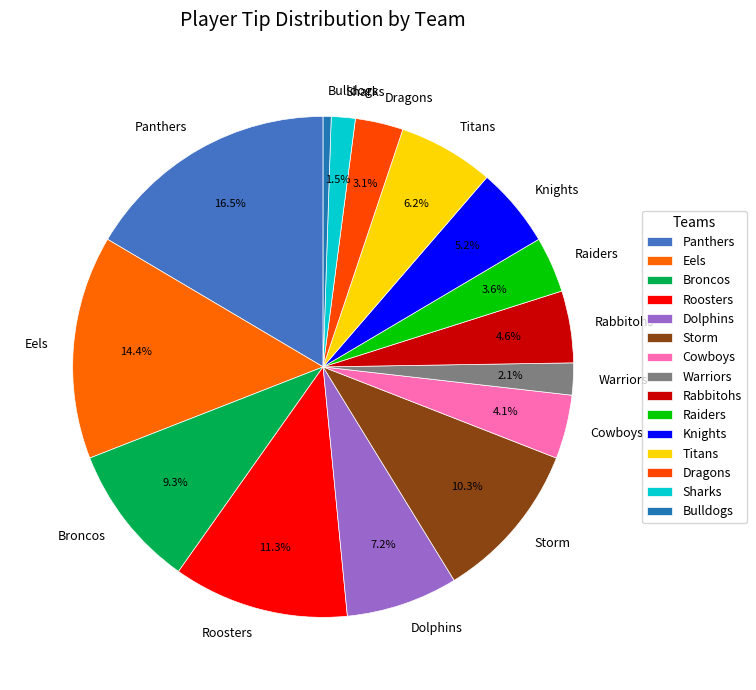

Approximately how many times larger is the value at Knights compared to Roosters?

0.5